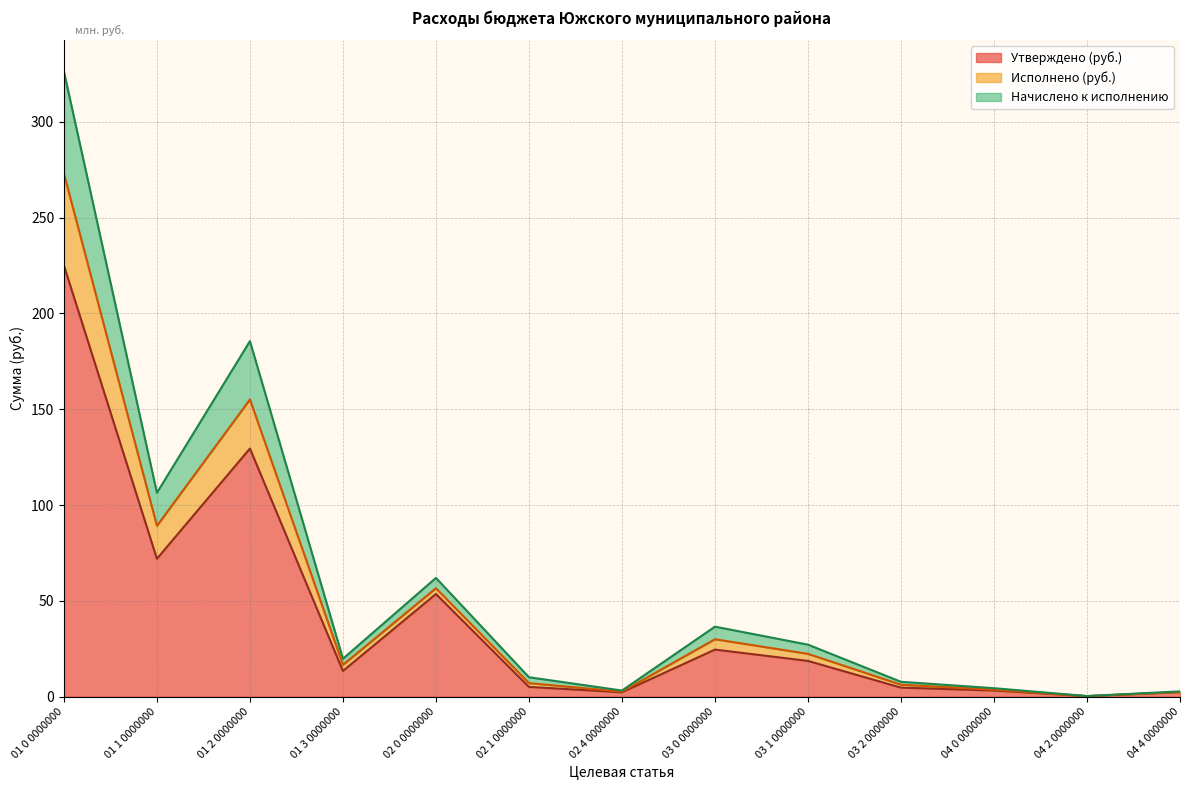

At which label is Утверждено (руб.) closest to 112?

01 2 0000000